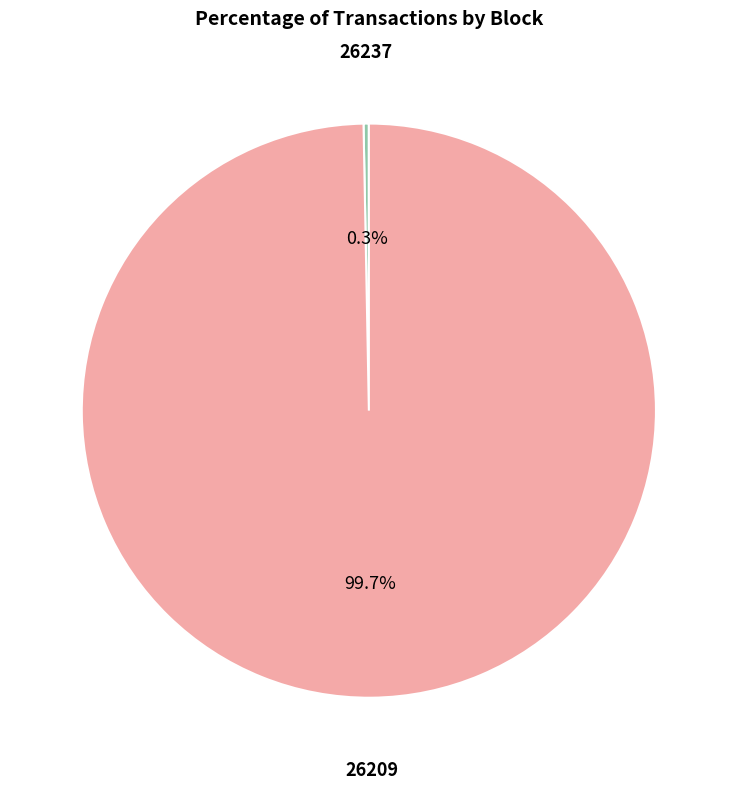

To the nearest percent, what is the difference between the largest and smallest slice percentages?

99%